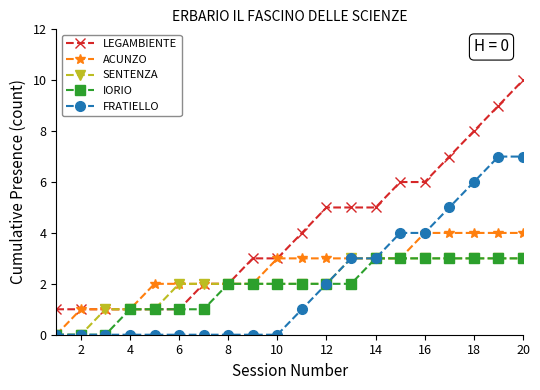

Is this an area chart (filled region under the line)?

No